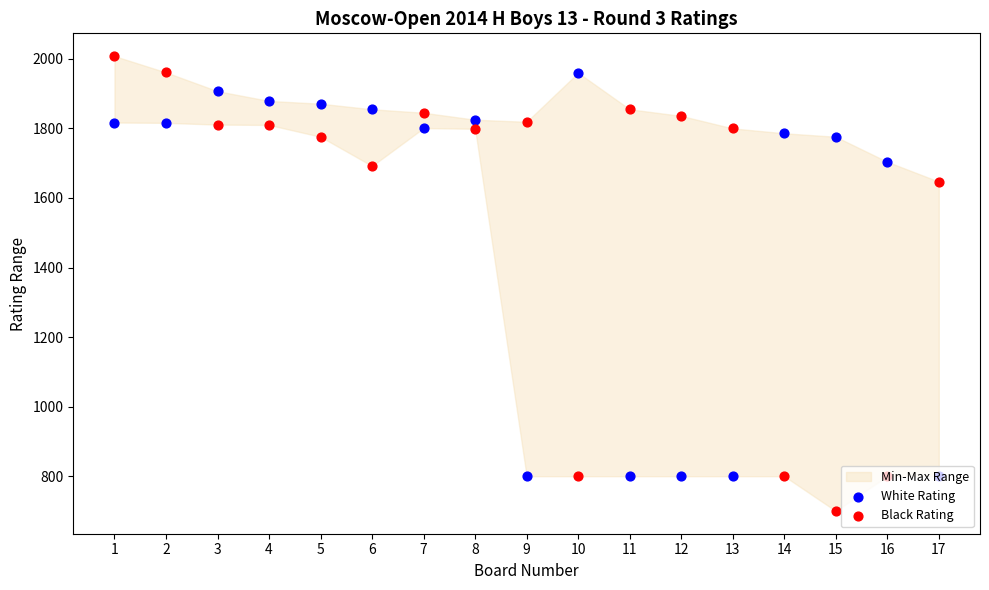

Which series reaches the maximum Y coordinate?

Black Rating